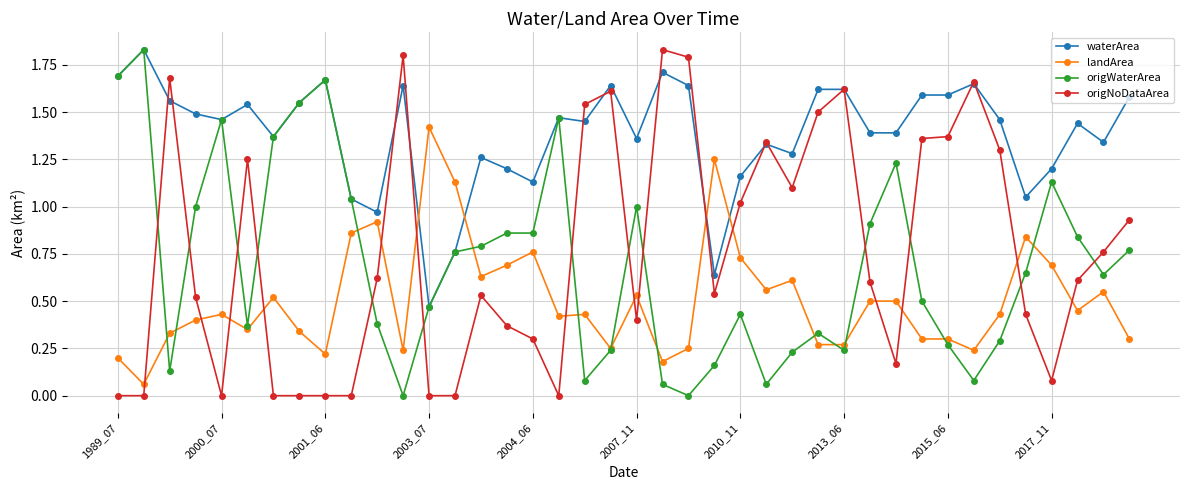

After their last crossing, which series has the higher values: origWaterArea or origNoDataArea?

origNoDataArea